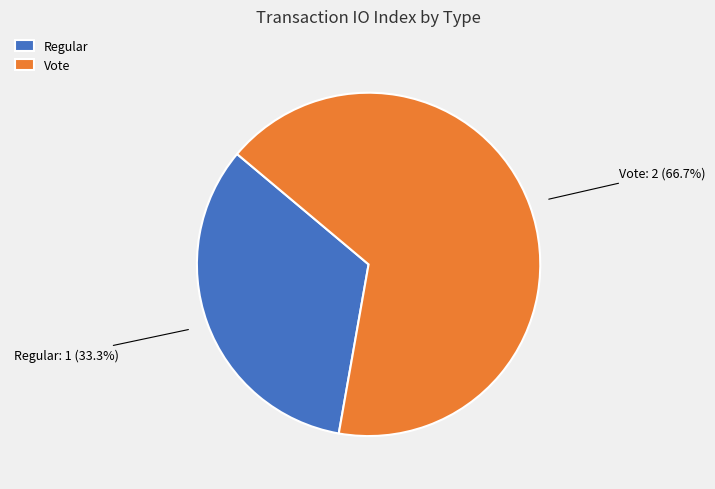

What is the total percentage of Vote and Regular?

100.0%